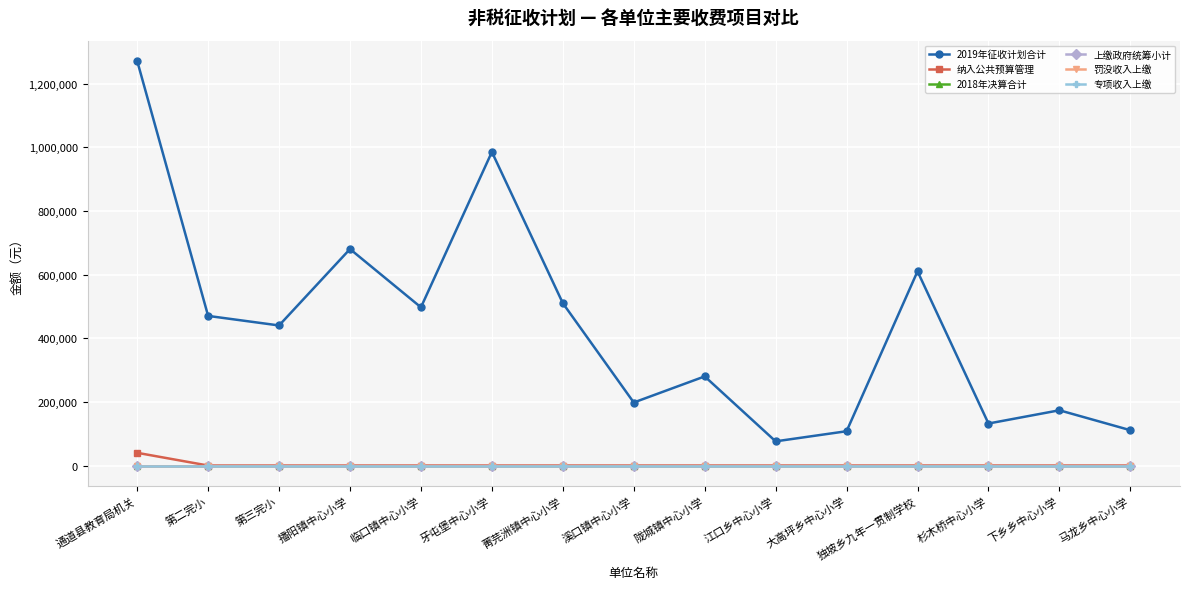

Reading left to right, extract all data points from this chart.

2019年征收计划合计: 通道县教育局机关=1271000	第二完小=470000	第三完小=440000	播阳镇中心小学=680000	临口镇中心小学=497000	牙屯堡中心小学=985000	菁芫洲镇中心小学=510000	溪口镇中心小学=198000	陇城镇中心小学=280000	江口乡中心小学=76000	大高坪乡中心小学=107800	独坡乡九年一贯制学校=610000	杉木桥中心小学=132000	下乡乡中心小学=173600	马龙乡中心小学=111000
纳入公共预算管理: 通道县教育局机关=40000	第二完小=0	第三完小=0	播阳镇中心小学=0	临口镇中心小学=0	牙屯堡中心小学=0	菁芫洲镇中心小学=0	溪口镇中心小学=0	陇城镇中心小学=0	江口乡中心小学=0	大高坪乡中心小学=0	独坡乡九年一贯制学校=0	杉木桥中心小学=0	下乡乡中心小学=0	马龙乡中心小学=0
2018年决算合计: 通道县教育局机关=0	第二完小=0	第三完小=0	播阳镇中心小学=0	临口镇中心小学=0	牙屯堡中心小学=0	菁芫洲镇中心小学=0	溪口镇中心小学=0	陇城镇中心小学=0	江口乡中心小学=0	大高坪乡中心小学=0	独坡乡九年一贯制学校=0	杉木桥中心小学=0	下乡乡中心小学=0	马龙乡中心小学=0
上缴政府统筹小计: 通道县教育局机关=0	第二完小=0	第三完小=0	播阳镇中心小学=0	临口镇中心小学=0	牙屯堡中心小学=0	菁芫洲镇中心小学=0	溪口镇中心小学=0	陇城镇中心小学=0	江口乡中心小学=0	大高坪乡中心小学=0	独坡乡九年一贯制学校=0	杉木桥中心小学=0	下乡乡中心小学=0	马龙乡中心小学=0
罚没收入上缴: 通道县教育局机关=0	第二完小=0	第三完小=0	播阳镇中心小学=0	临口镇中心小学=0	牙屯堡中心小学=0	菁芫洲镇中心小学=0	溪口镇中心小学=0	陇城镇中心小学=0	江口乡中心小学=0	大高坪乡中心小学=0	独坡乡九年一贯制学校=0	杉木桥中心小学=0	下乡乡中心小学=0	马龙乡中心小学=0
专项收入上缴: 通道县教育局机关=0	第二完小=0	第三完小=0	播阳镇中心小学=0	临口镇中心小学=0	牙屯堡中心小学=0	菁芫洲镇中心小学=0	溪口镇中心小学=0	陇城镇中心小学=0	江口乡中心小学=0	大高坪乡中心小学=0	独坡乡九年一贯制学校=0	杉木桥中心小学=0	下乡乡中心小学=0	马龙乡中心小学=0